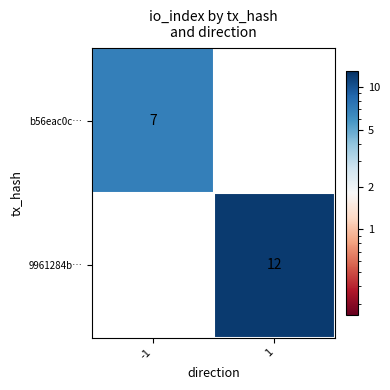

True or false: b56eac0c… has a value of 7 at -1.

True